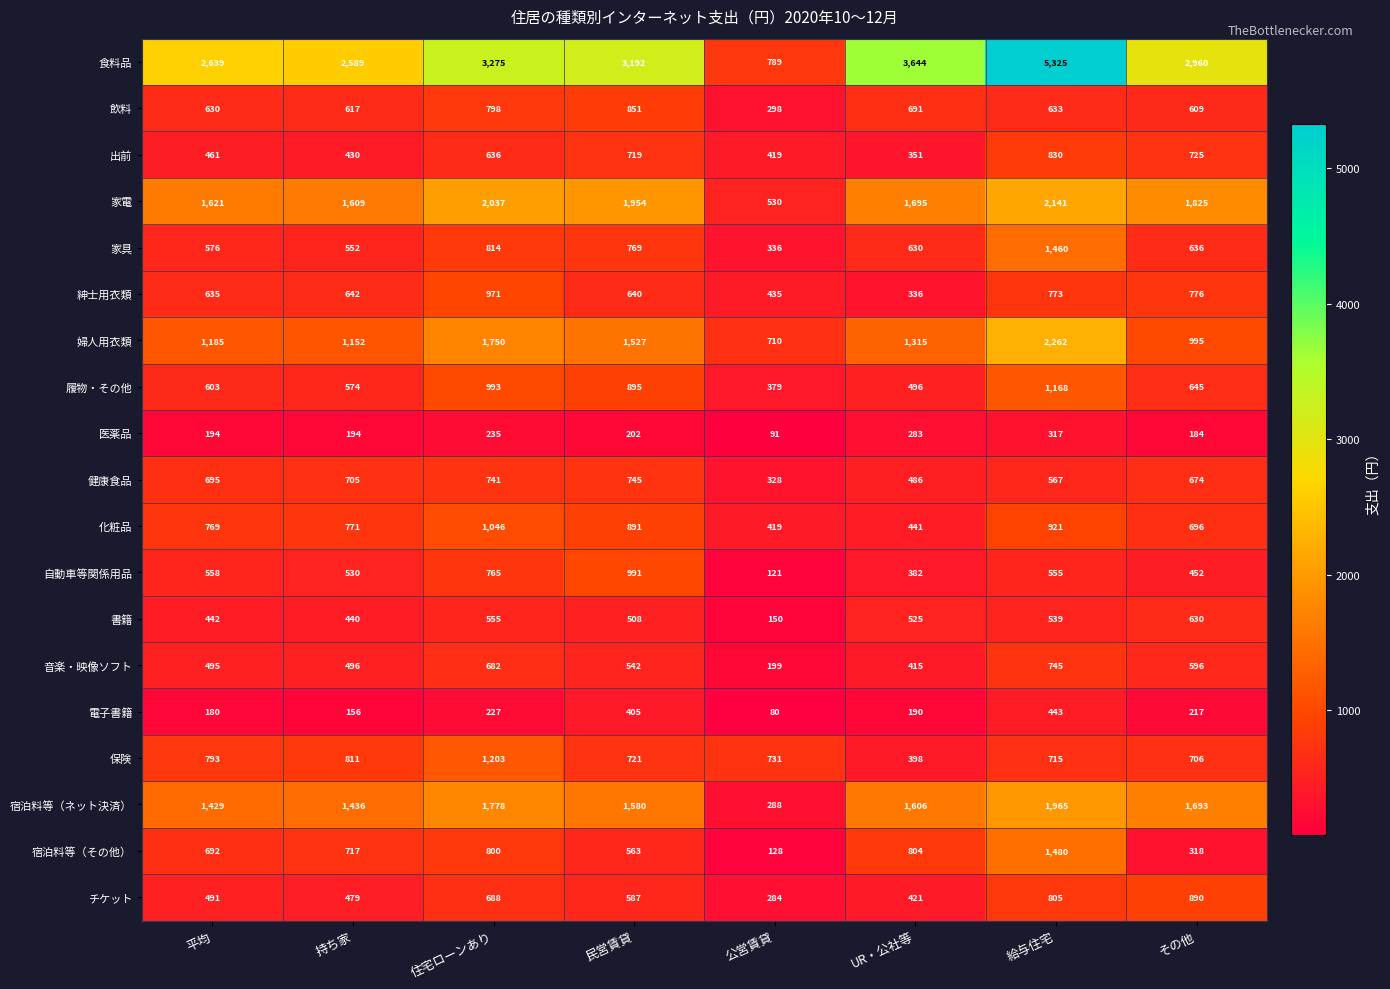

The 食料品 series shows 5552 at 民営賃貸. True or false?

False